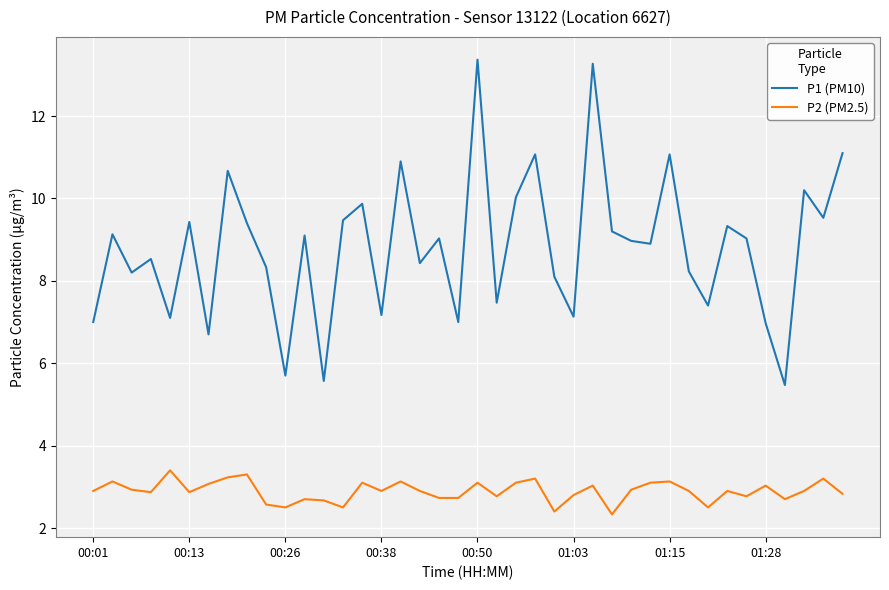

How many lines are shown in the chart?

2